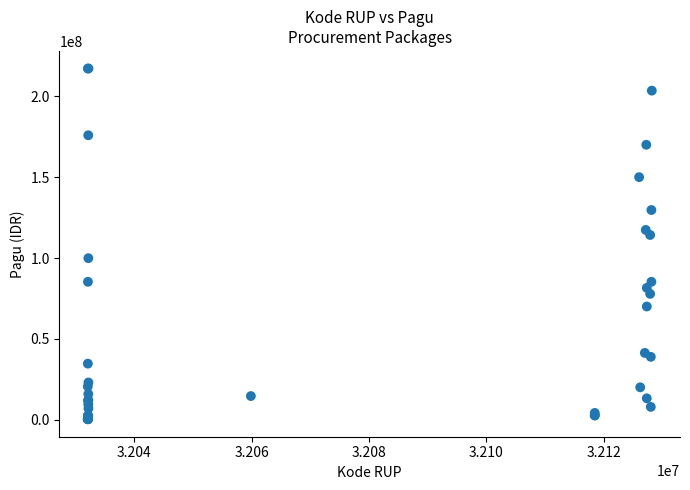

What Y value in the scatter plot is closest to 108830000?

114296000